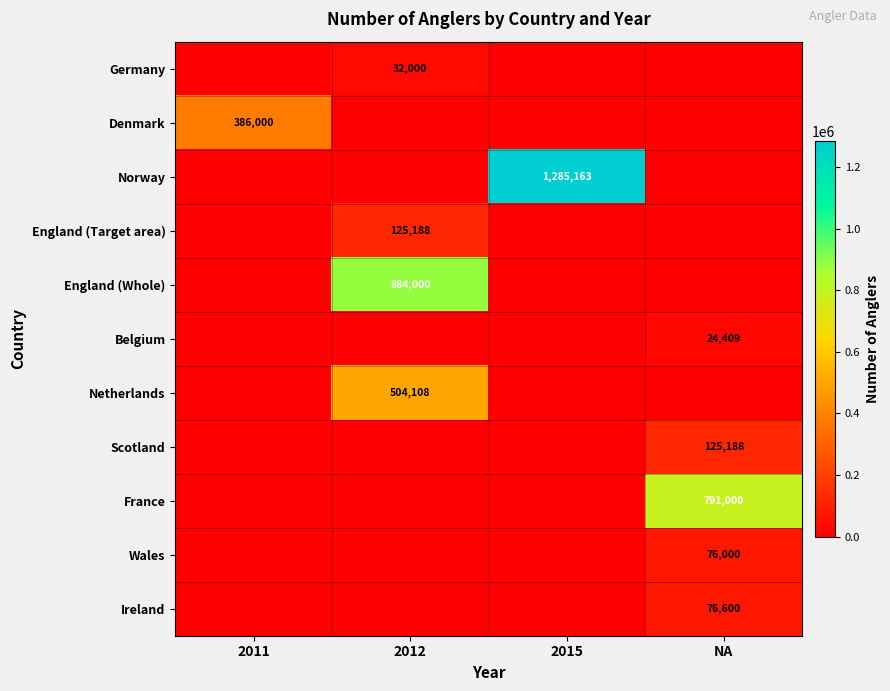

The value of Wales at NA is 111224. True or false?

False